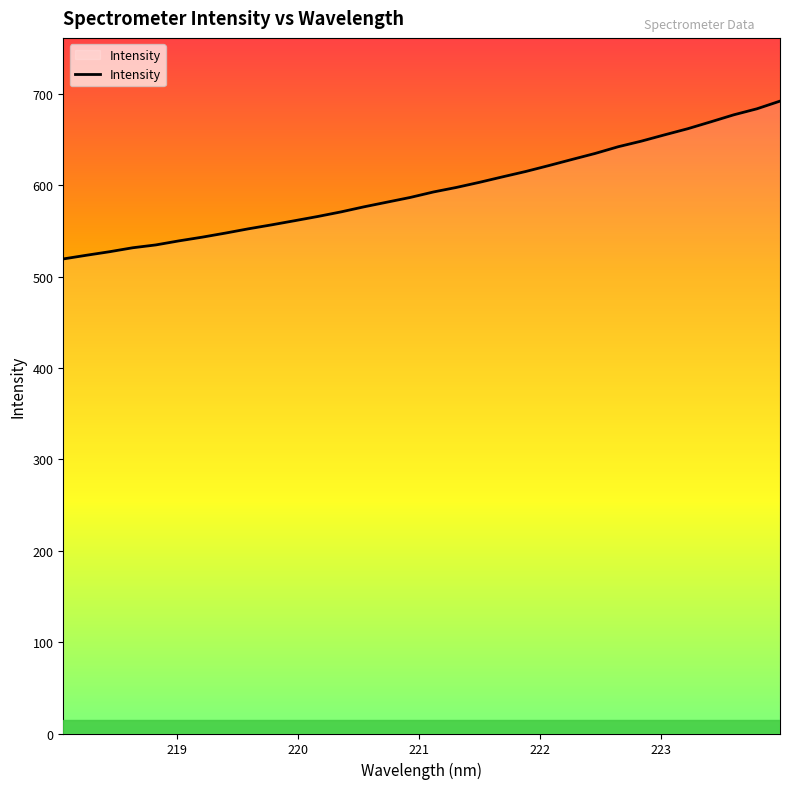

What is the difference between the maximum and minimum values?

172.7